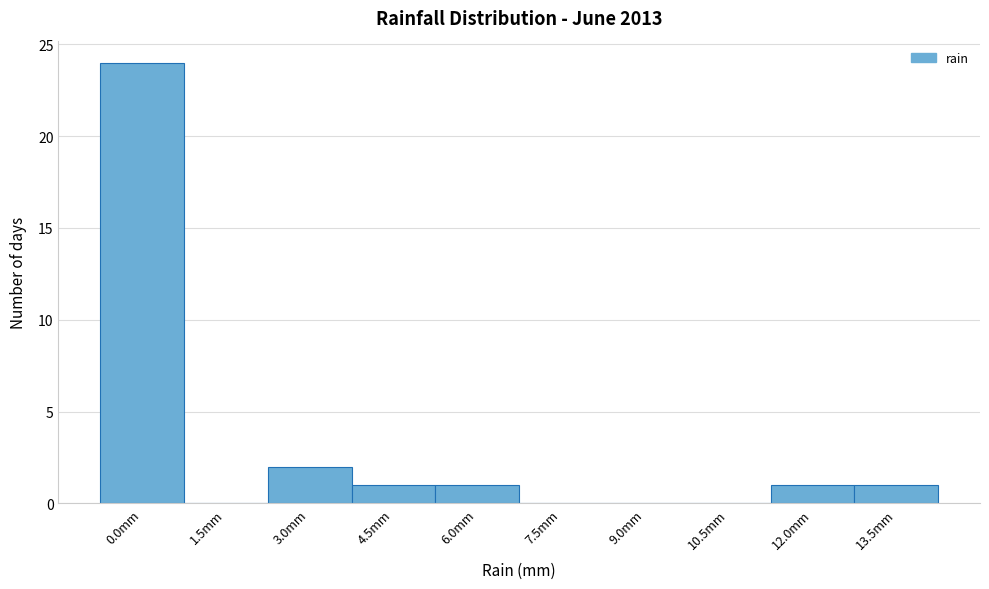

Reading left to right, extract all data points from this chart.

0.0mm=24	1.5mm=0	3.0mm=2	4.5mm=1	6.0mm=1	7.5mm=0	9.0mm=0	10.5mm=0	12.0mm=1	13.5mm=1